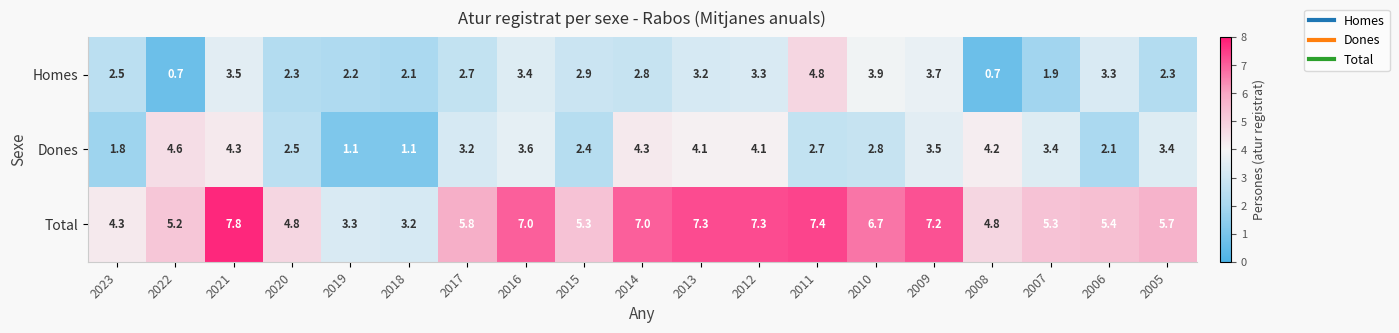

Which series has the largest range (max minus min)?

Total